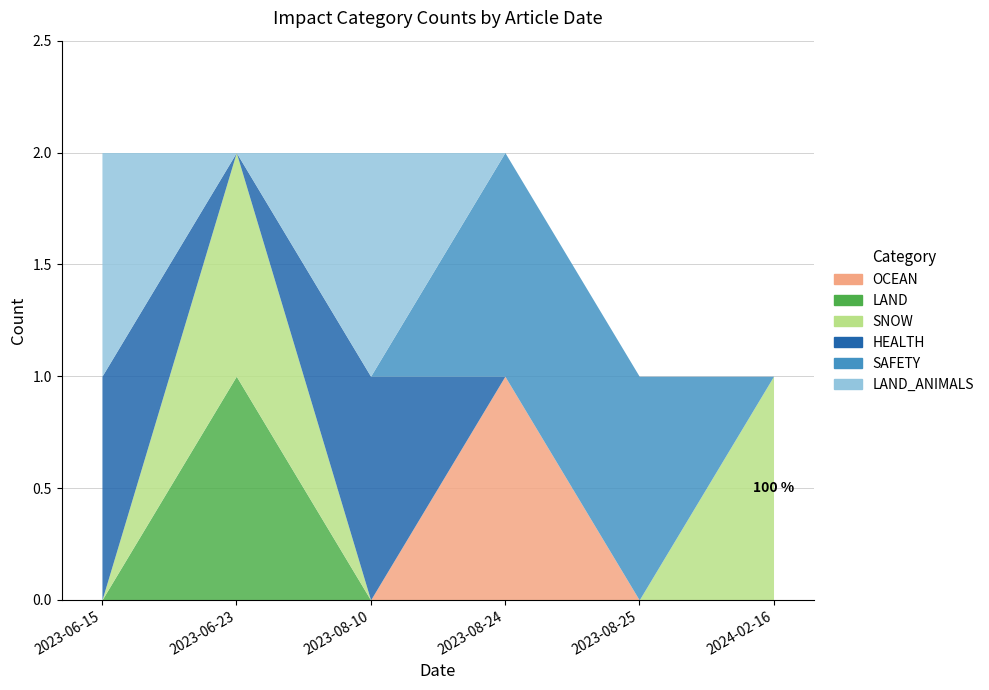

What is the difference between the SNOW values at 2024-02-16 and 2023-08-10?

1